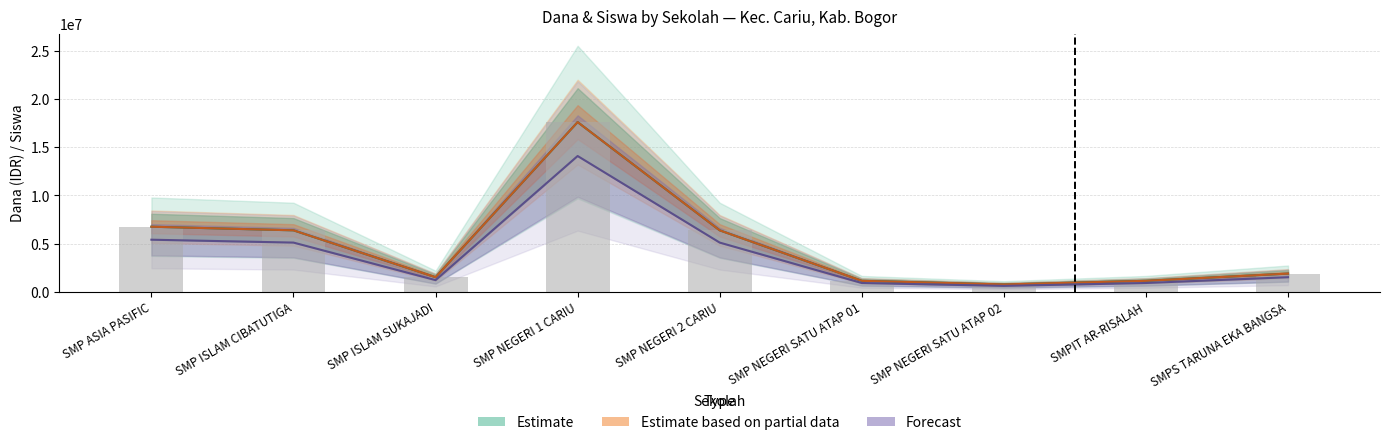

Rank the series at SMP ISLAM CIBATUTIGA from lowest to highest value.

Forecast (Siswa Disalurkan), Estimate (Dana Disalurkan), Estimate based on partial (Dana Pemberian)